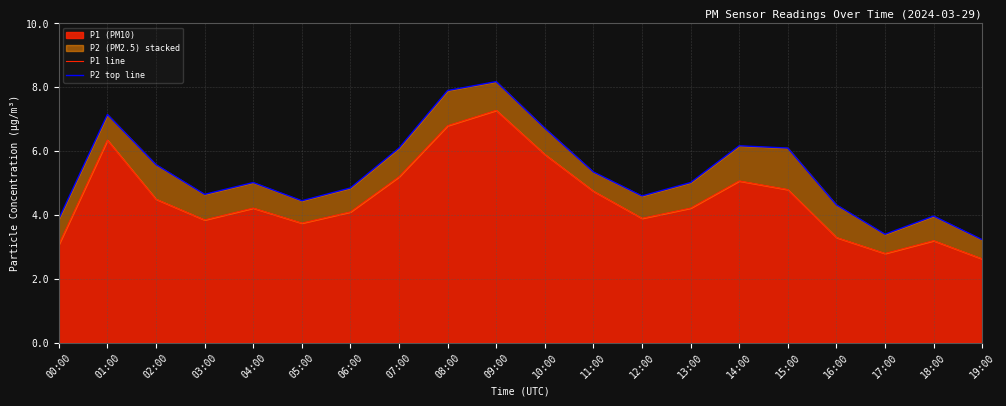

True or false: P2 top line and P1 line cross at least once.

False